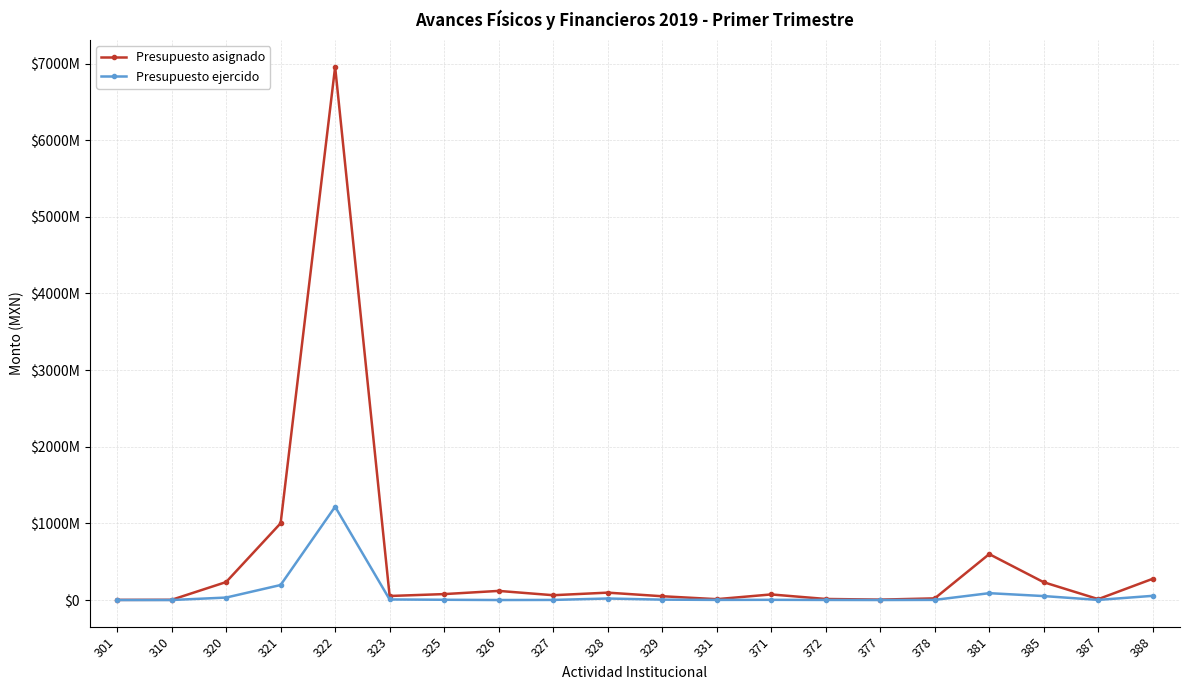

What are all the series names shown in the legend?

Presupuesto asignado, Presupuesto ejercido